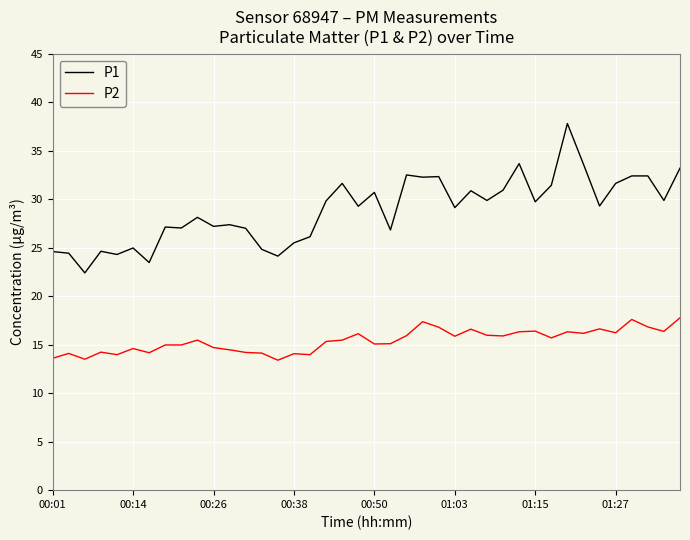

True or false: P1 and P2 intersect in this chart.

False